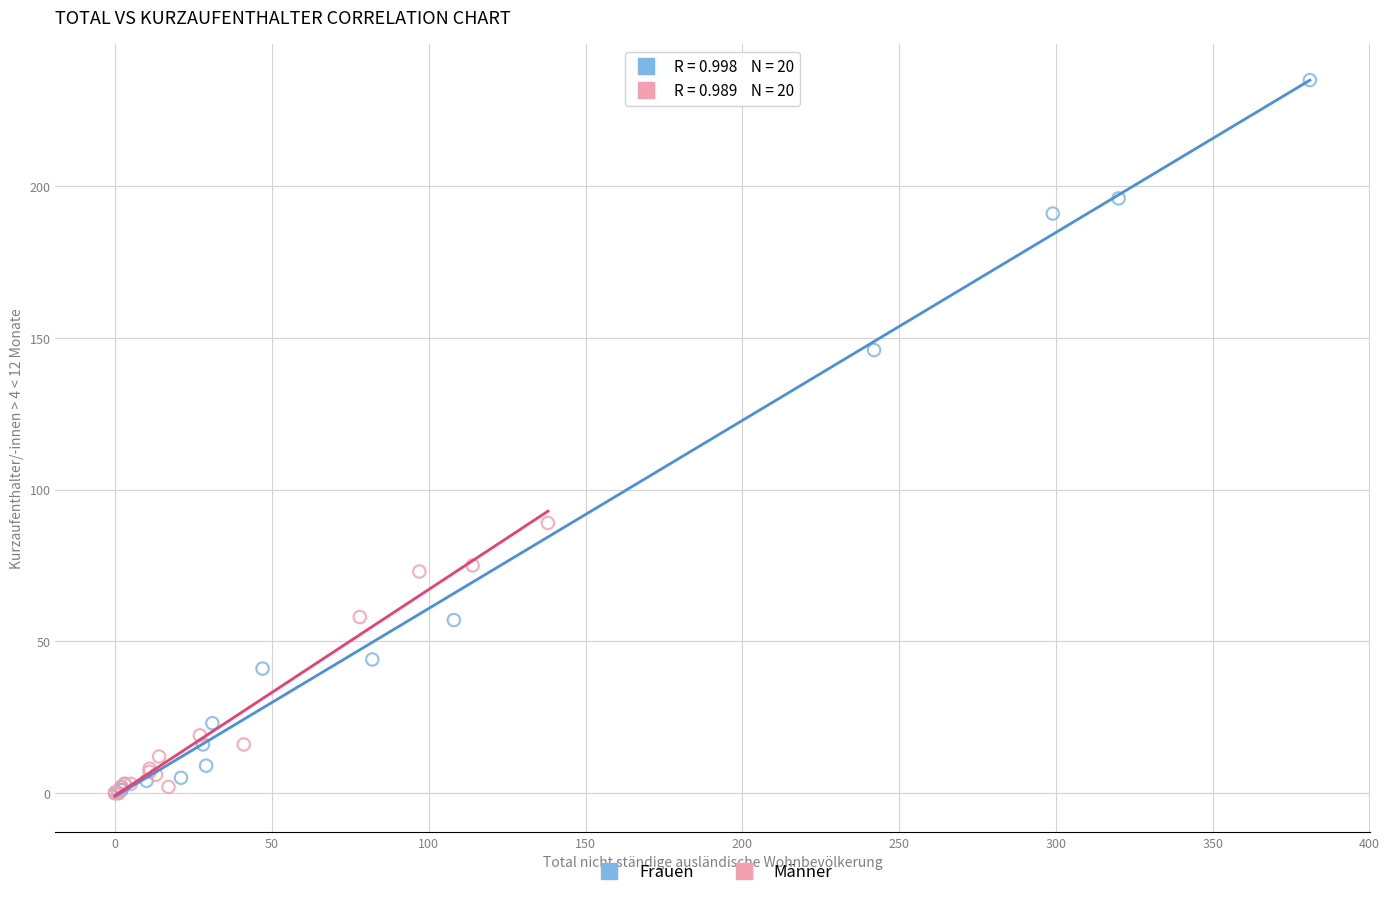

Which series has the widest spread of Y values?

Frauen